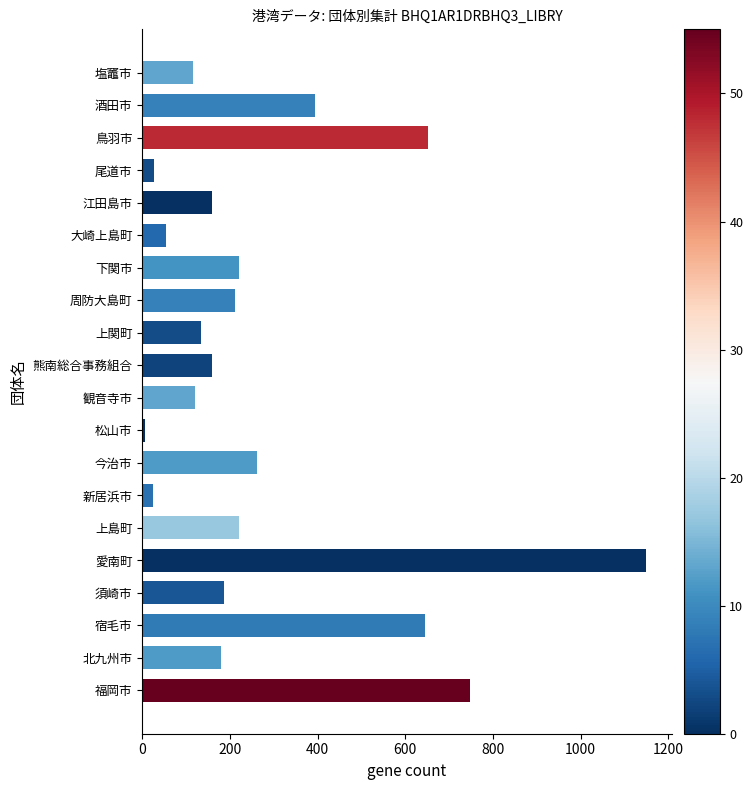

Count the number of data series in this chart.

1